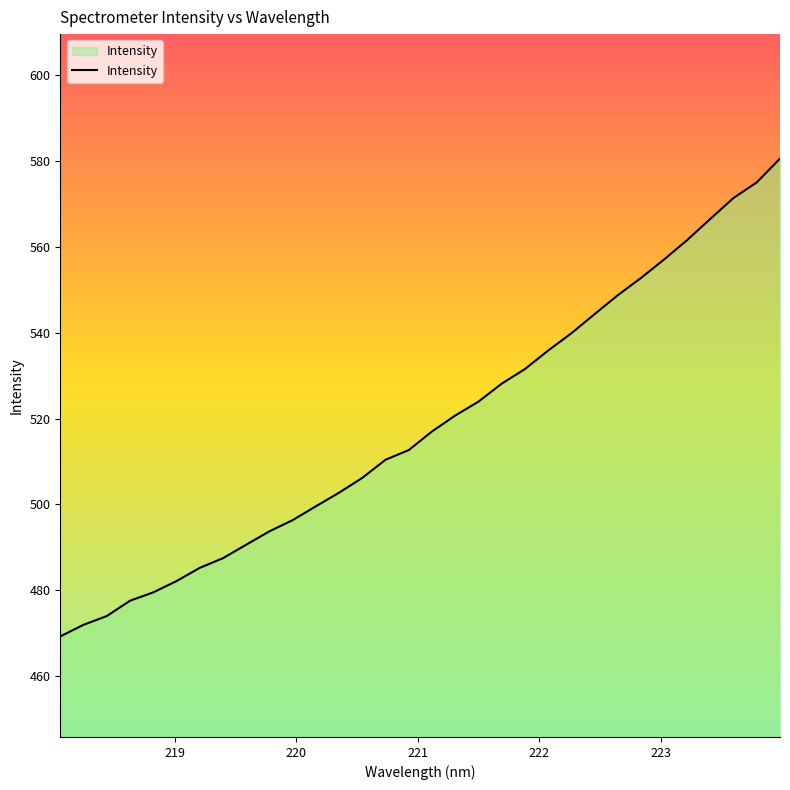

What is the greatest value displayed?

580.6